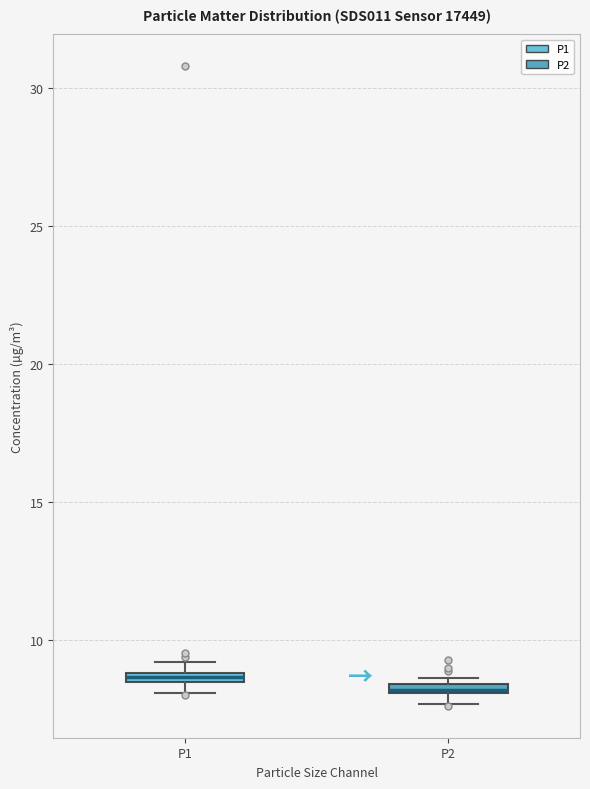

Where is the upper edge of the box for P2 on the y-axis? The values are not printed on the chart, so give them approximately, as read against the axis.

8.5